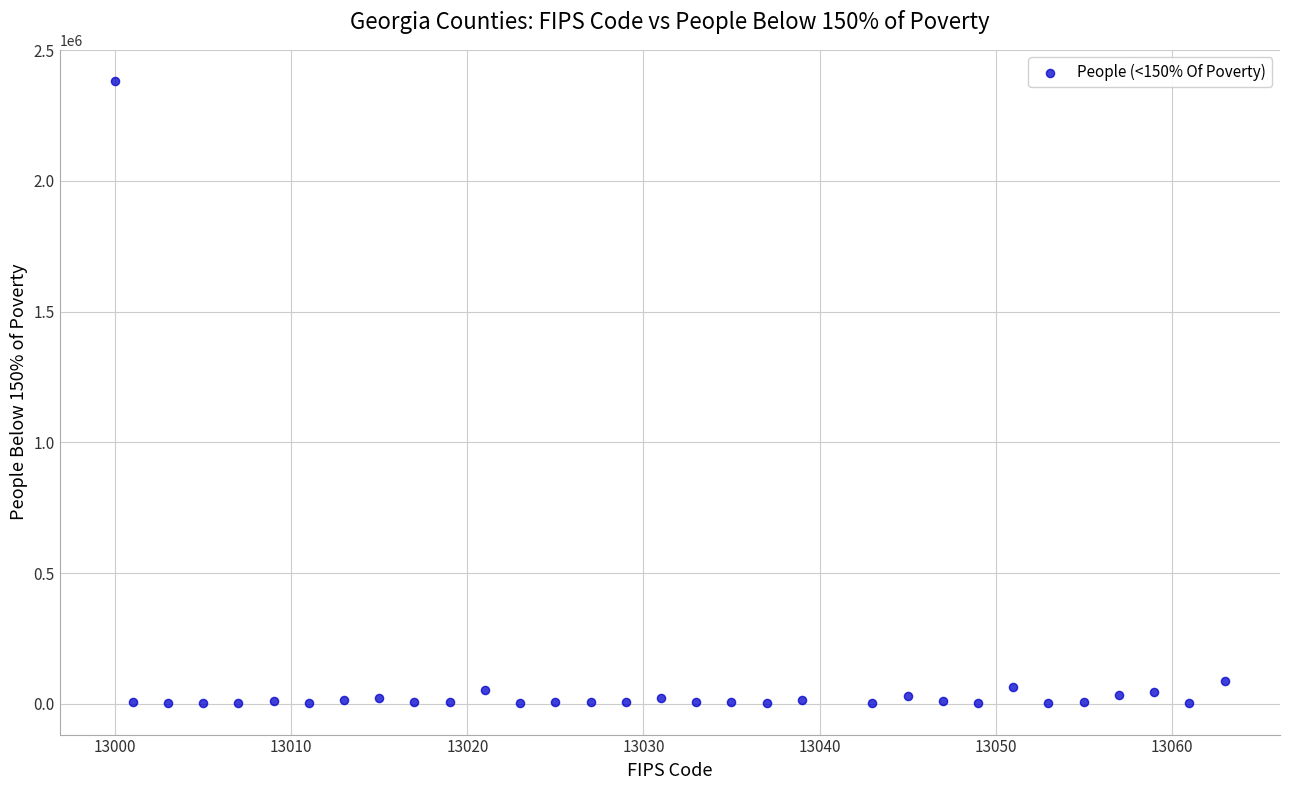

What is the range of X values (max minus min)?

63